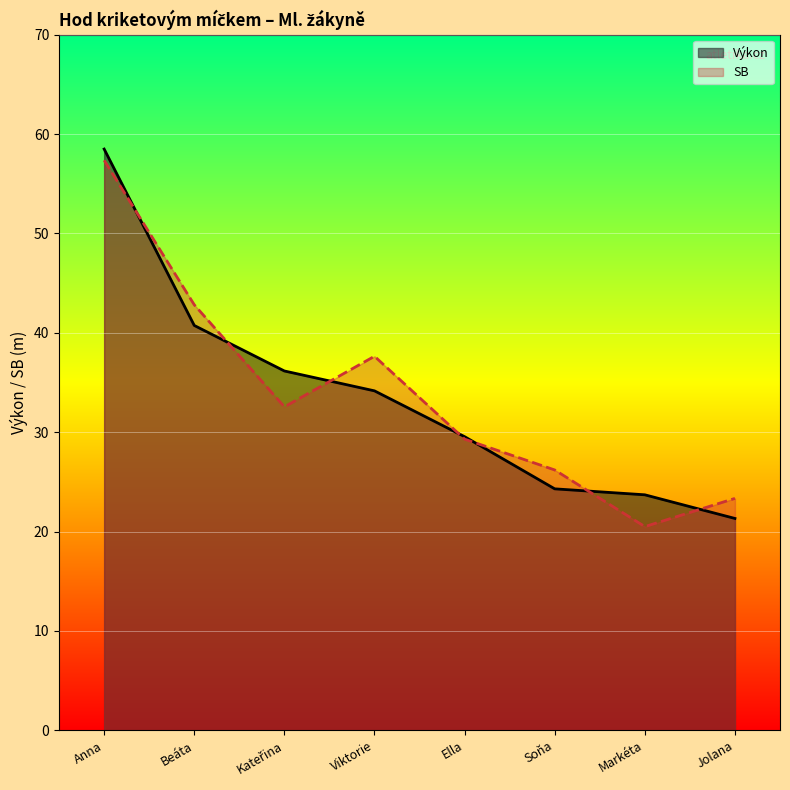

What is the difference between the highest and lowest values at Soňa?

1.9